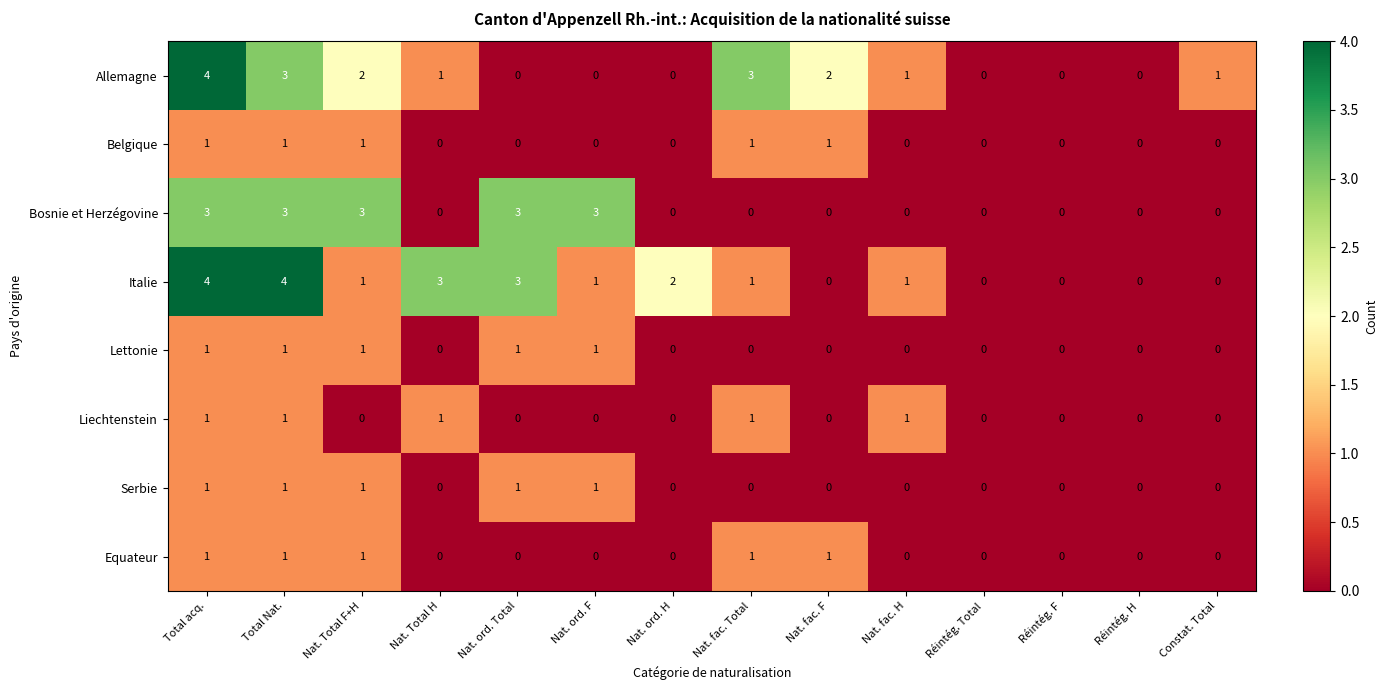

What is the greatest value displayed?

4